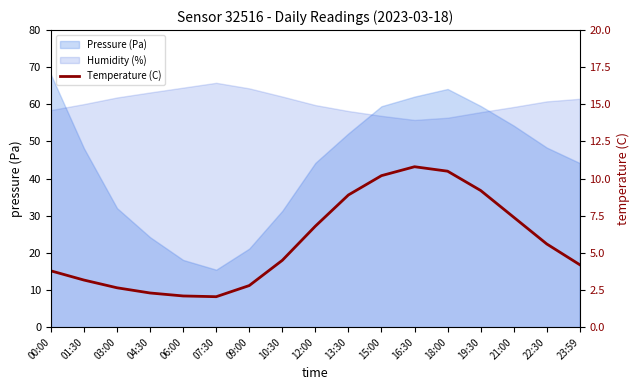

How many categories are shown in the chart?

17